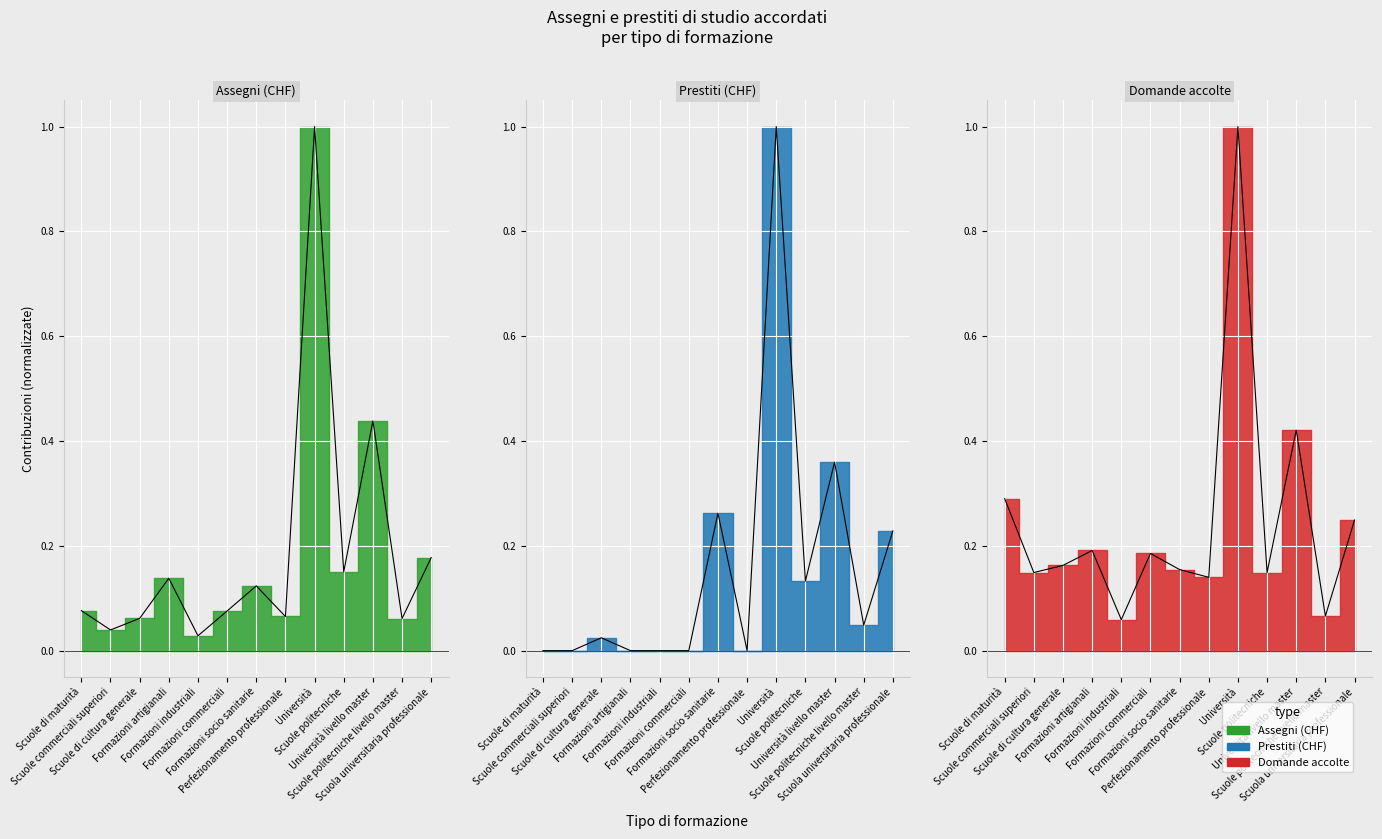

What position from the left is Scuole di maturità?

1